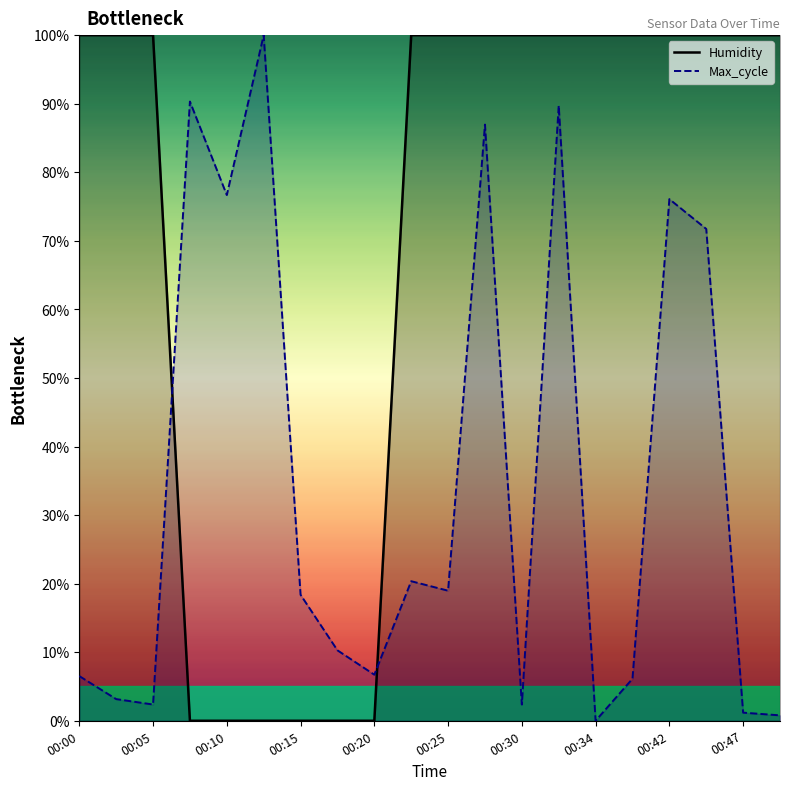

List the series in order of their overall mean, highest first.

Humidity (line), Max_cycle (line)